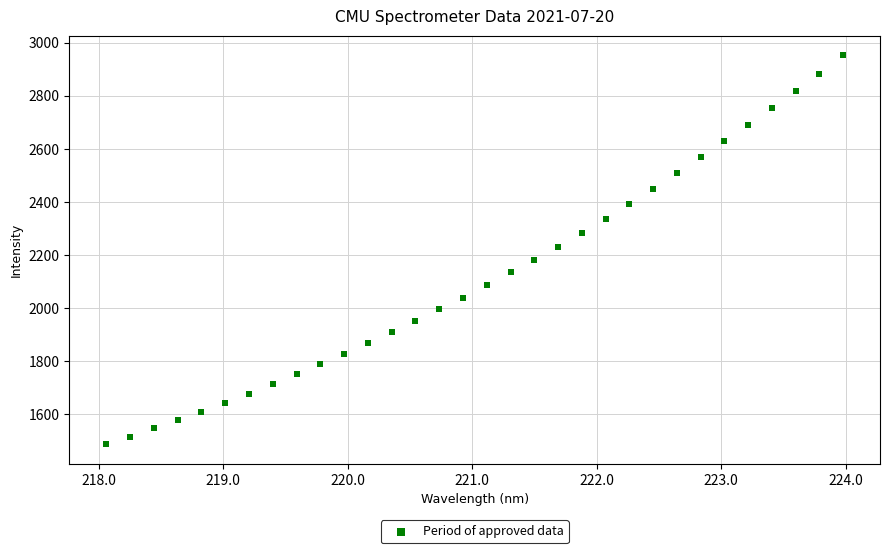

What is the range of X values (max minus min)?

5.9